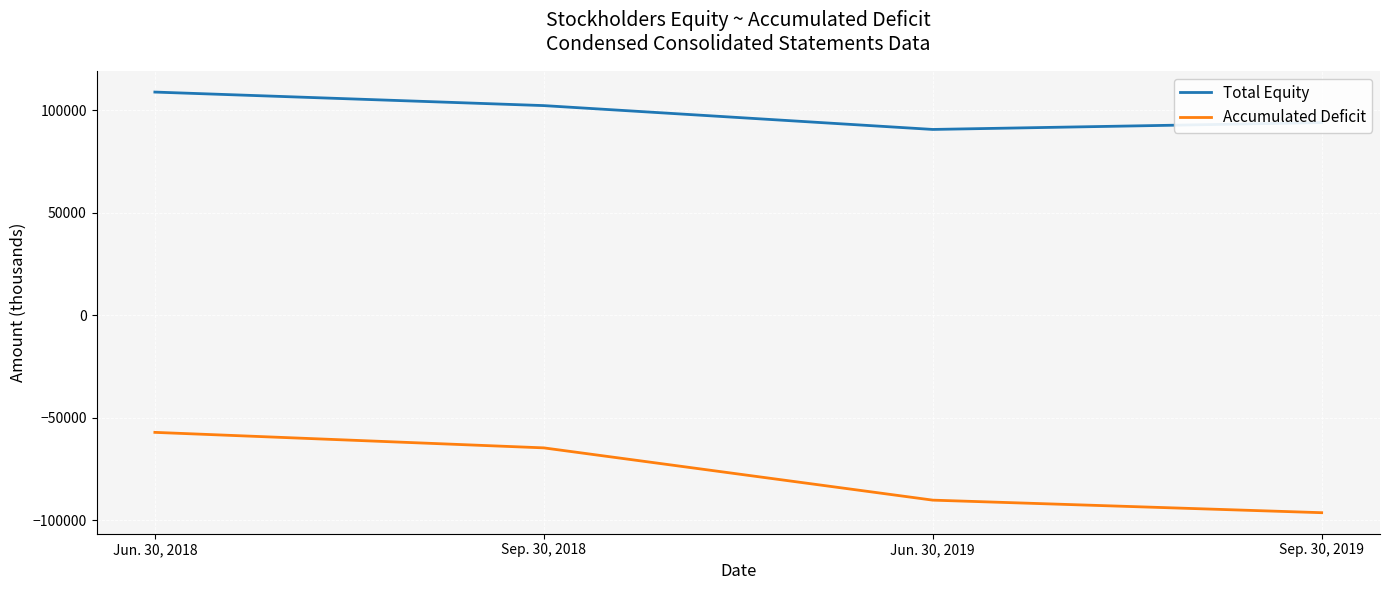

Which series has the largest total across all categories?

Total Equity